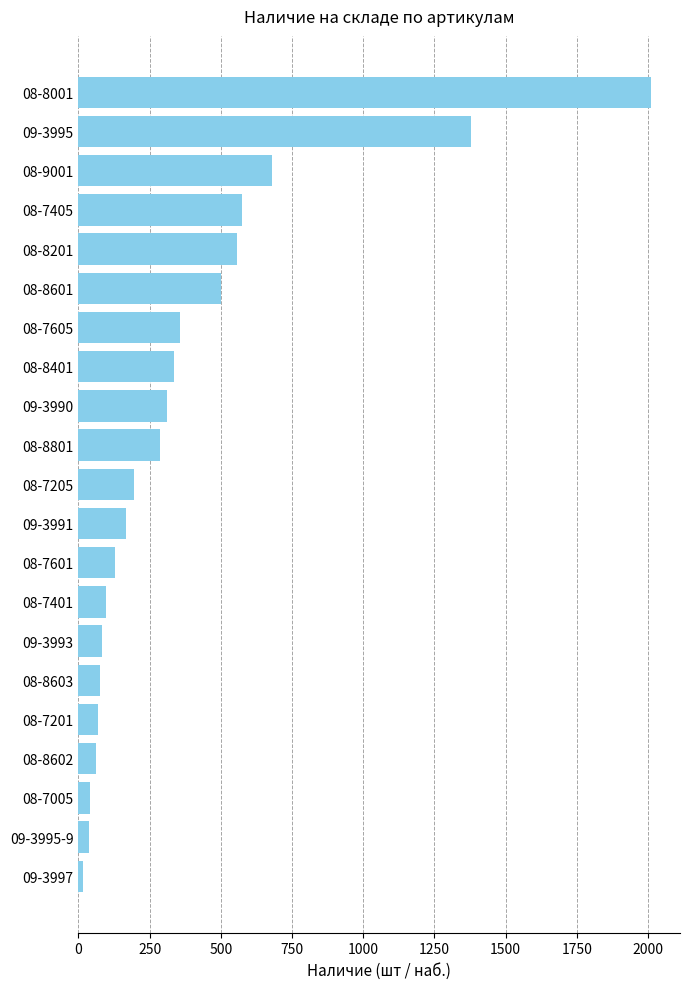

What is the sum of all values?

7963